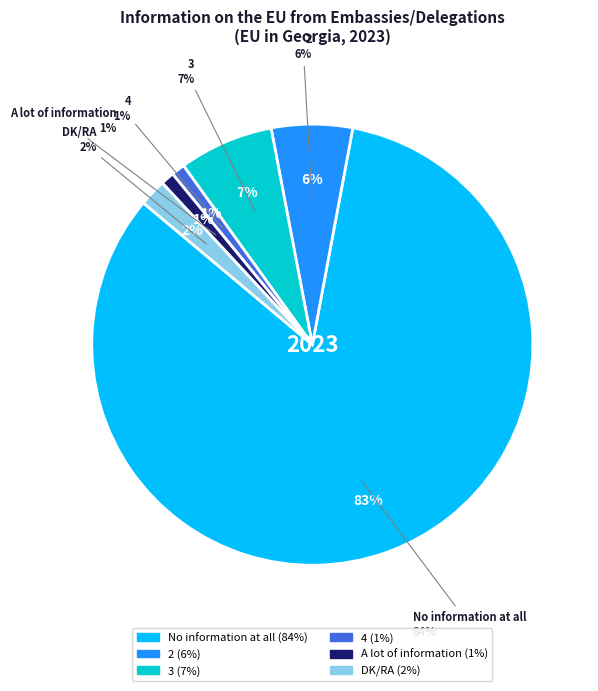

Is No information at all the majority of the pie?

Yes